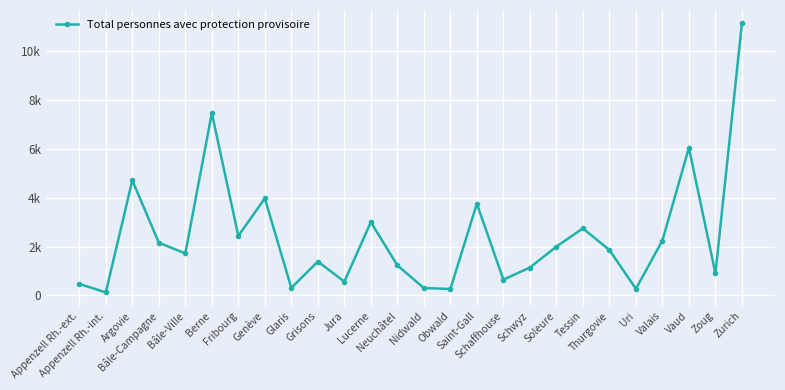

Reading right to left, extract all data points from this chart.

Zurich=11131	Zoug=899	Vaud=6043	Valais=2246	Uri=269	Thurgovie=1860	Tessin=2743	Soleure=1997	Schwyz=1139	Schaffhouse=646	Saint-Gall=3752	Obwald=262	Nidwald=302	Neuchâtel=1230	Lucerne=2998	Jura=564	Grisons=1387	Glaris=306	Genève=3971	Fribourg=2434	Berne=7464	Bâle-Ville=1717	Bâle-Campagne=2157	Argovie=4710	Appenzell Rh.-int.=123	Appenzell Rh.-ext.=469